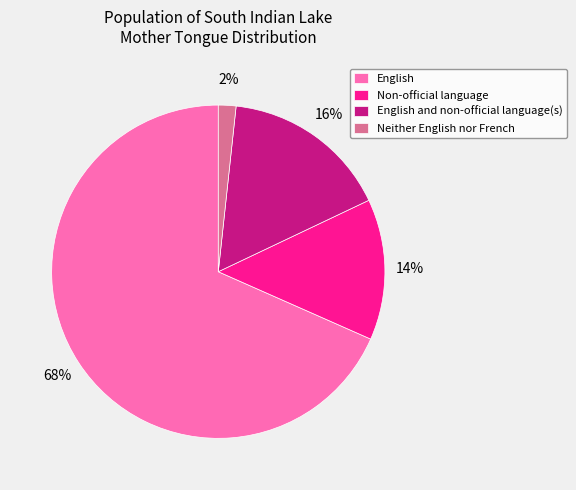

To the nearest percent, what is the average slice percentage?

25%